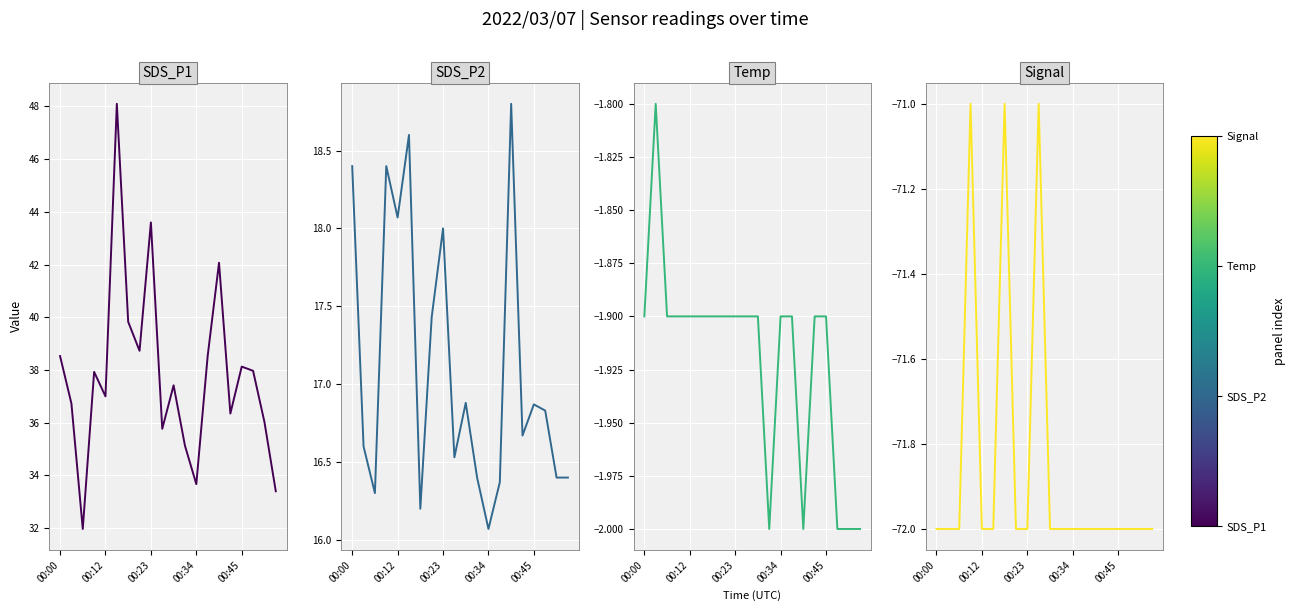

What is the minimum value for Temp?

-2.0